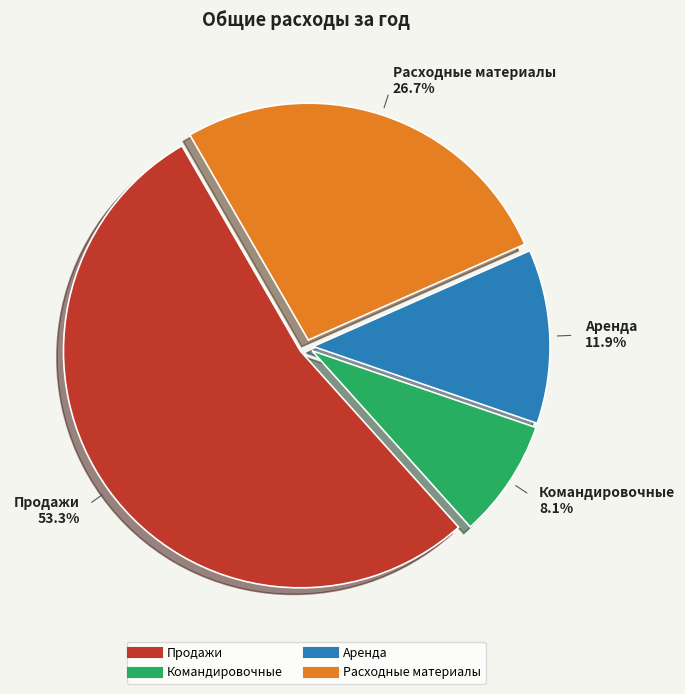

Is it true that Продажи is 40% of the pie?

False